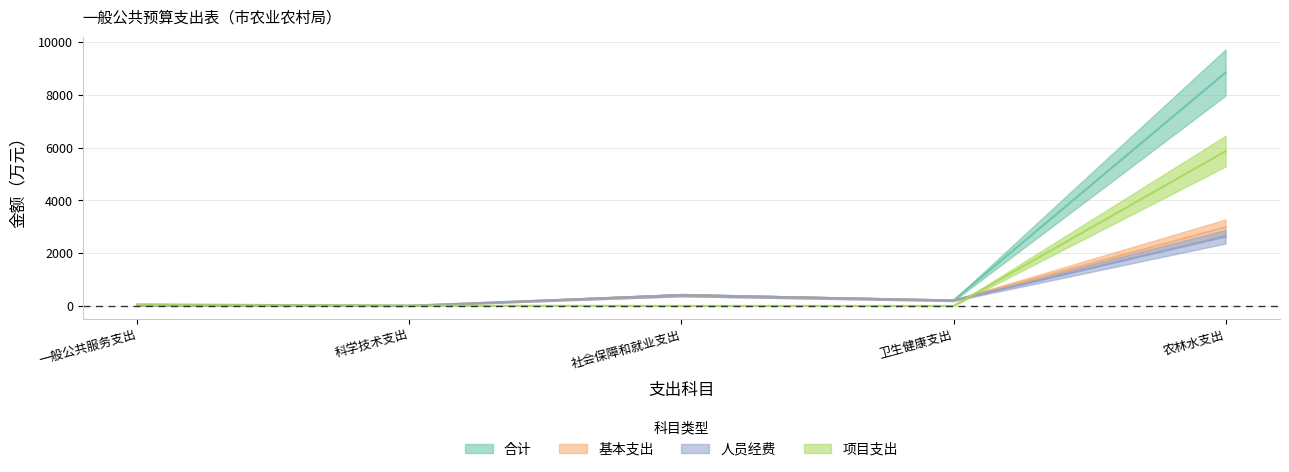

Is it true that 项目支出 equals 3254.3 at 农林水支出?

False